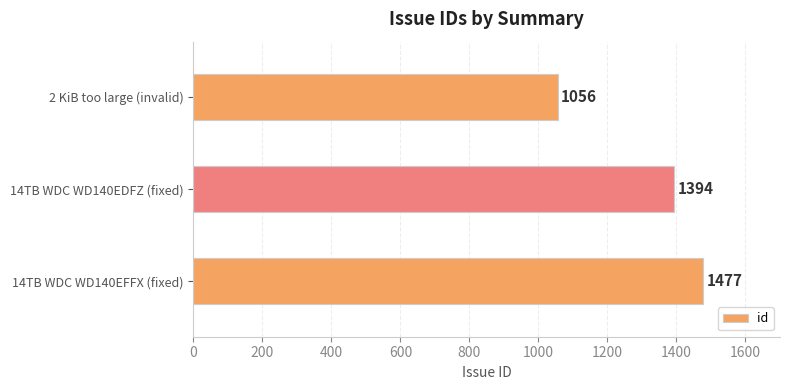

What is the difference between the second highest and minimum values?

338